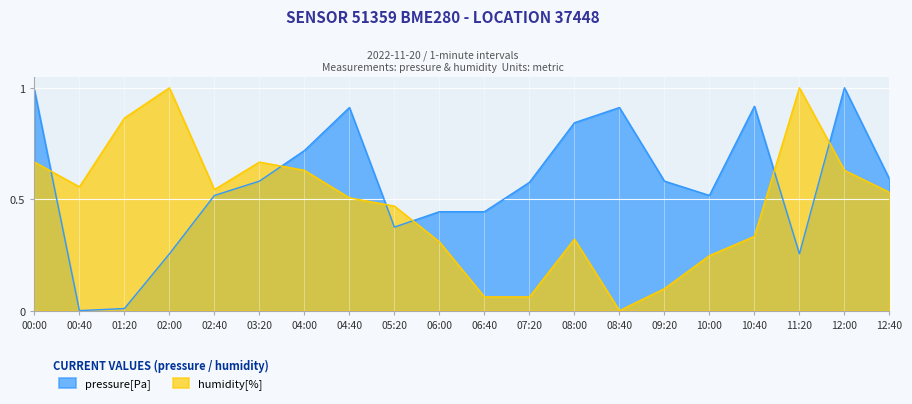

In pressure, how many points are lower than both neighbors (excluding endpoints)?

4